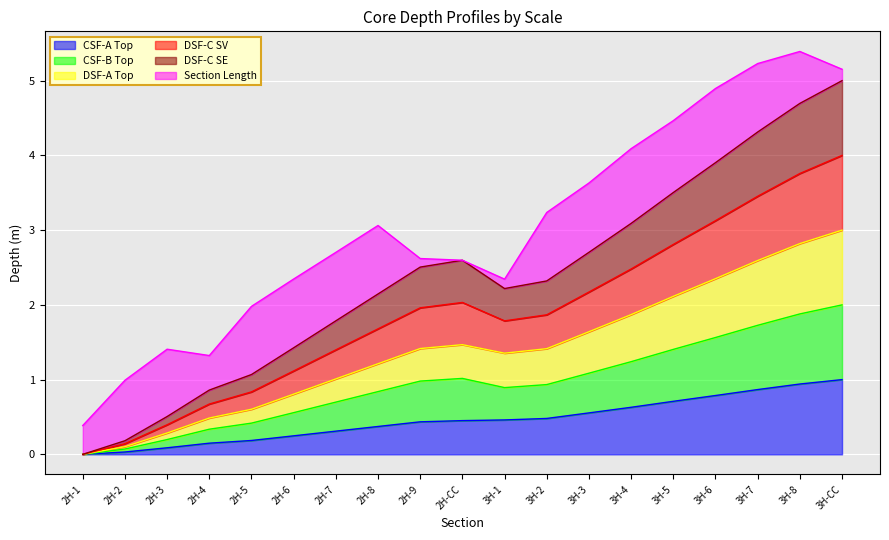

Which has a higher value, 2H-2 or 3H-2?

3H-2